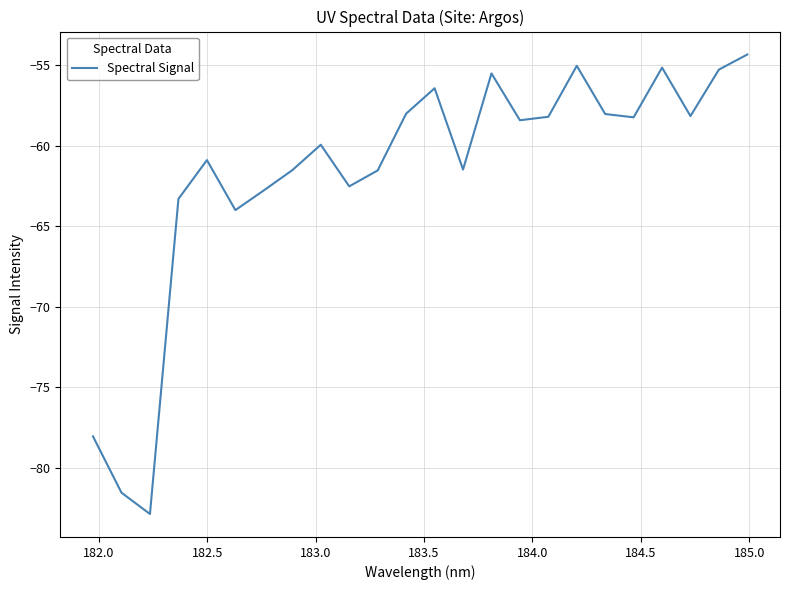

What is the maximum value shown in the chart?

-54.3